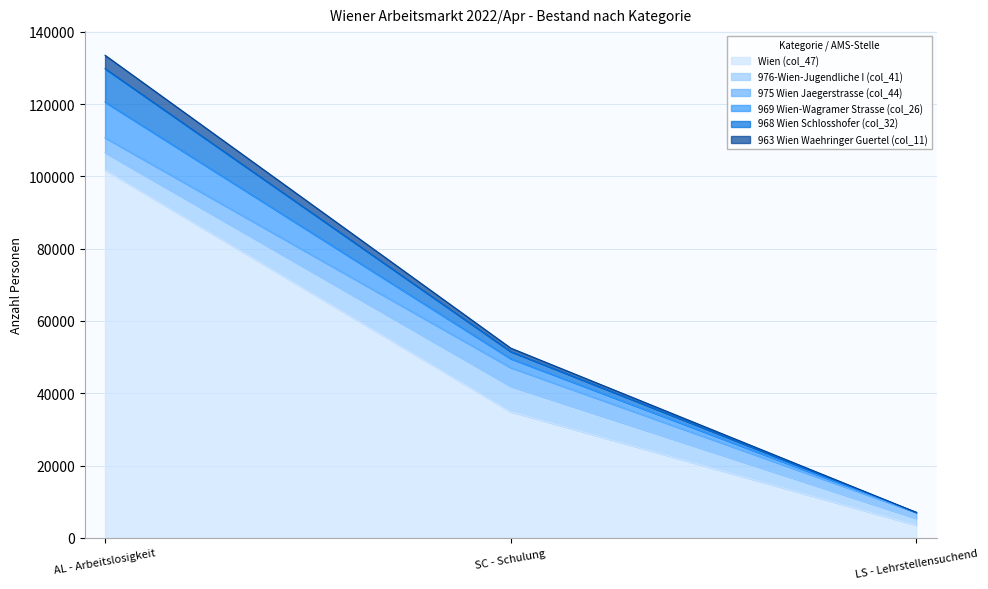

How many data points in 969 Wien-Wagramer Strasse (col_26) are above 52499?

1